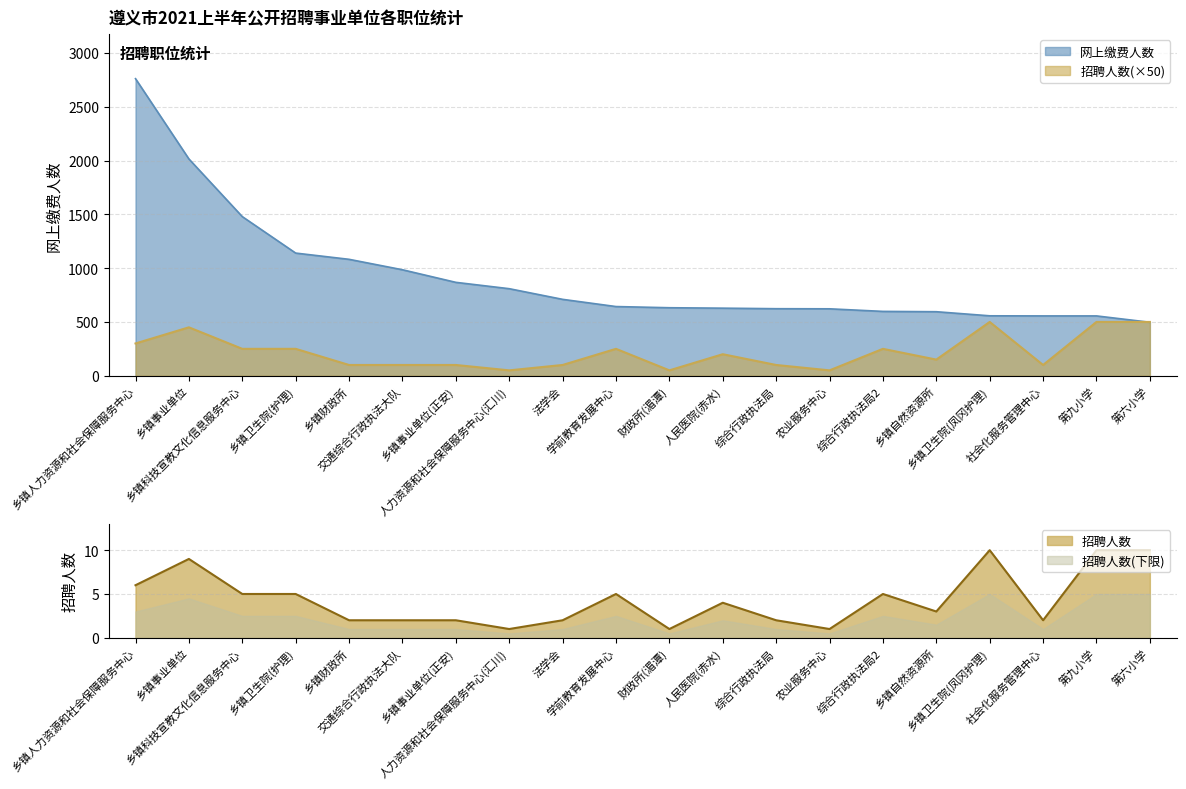

How many intersections are there between 招聘人数 and 网上缴费人数?

1